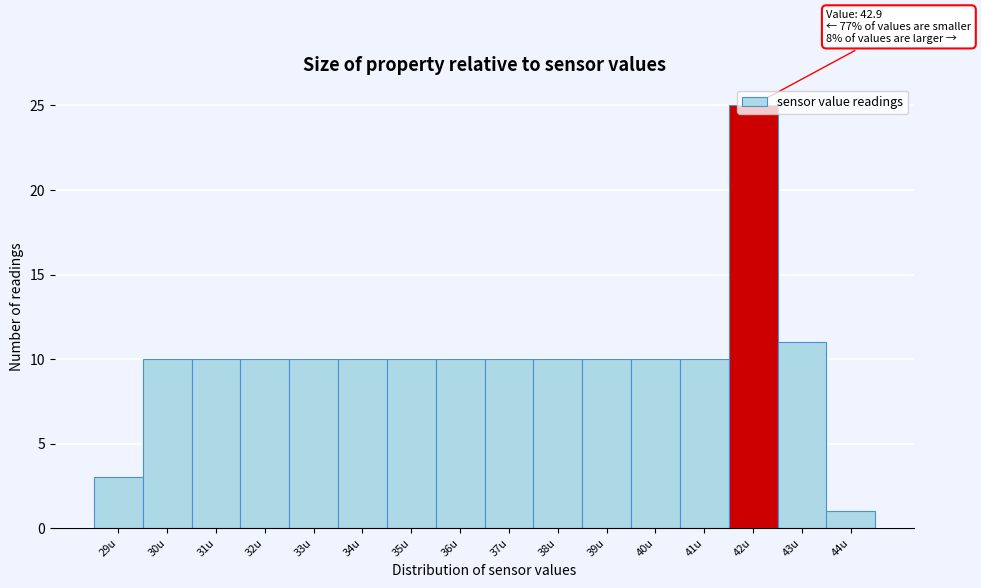

What is the change in value from 35u to 43u?

+1